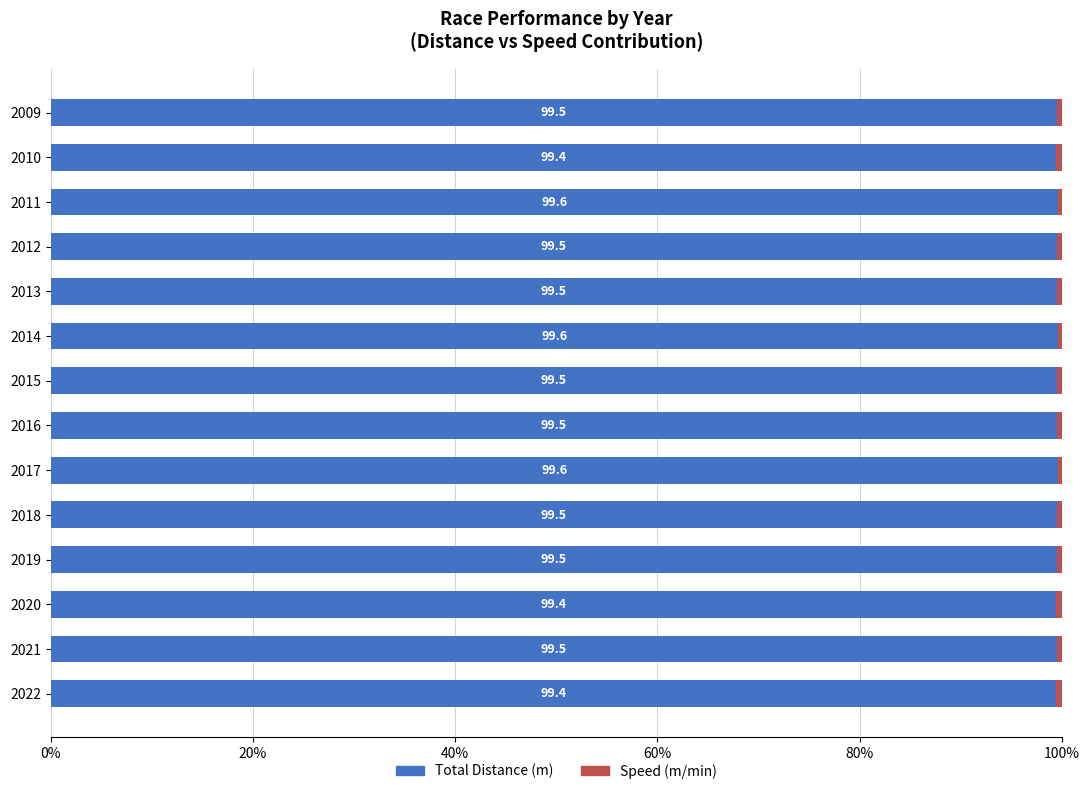

Count the Total Distance (m) values in the range 99 to 100.

14